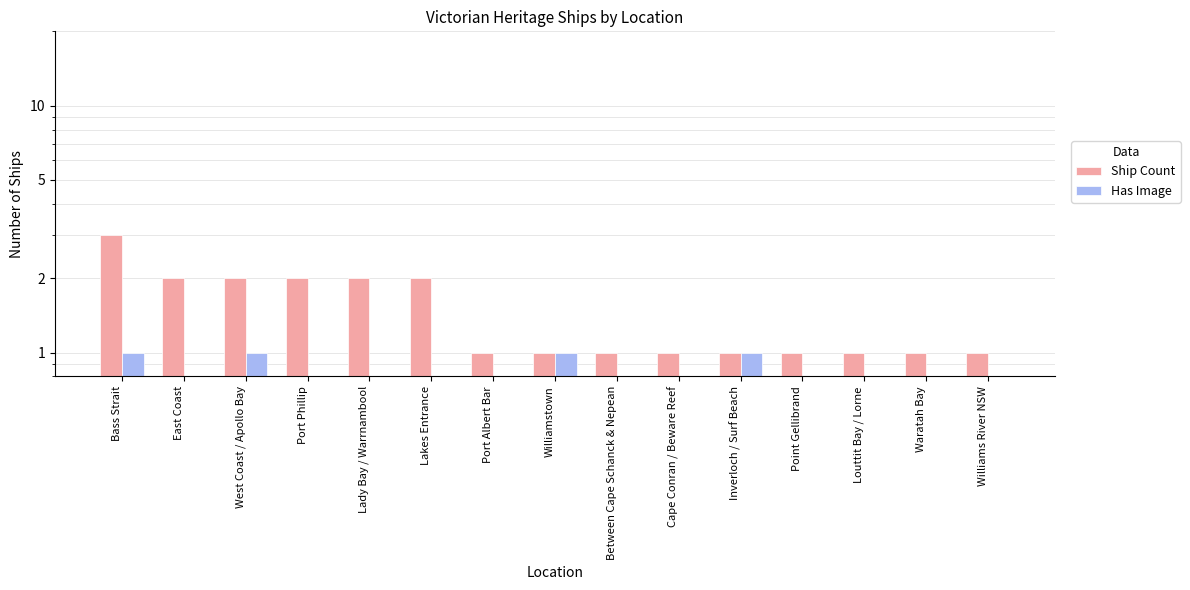

How many bars are there in total?

30